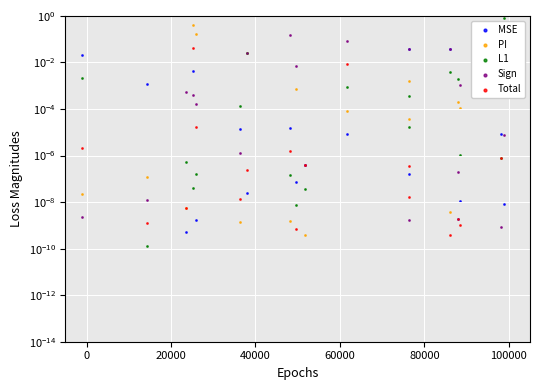

Which series contains the highest Y value?

L1